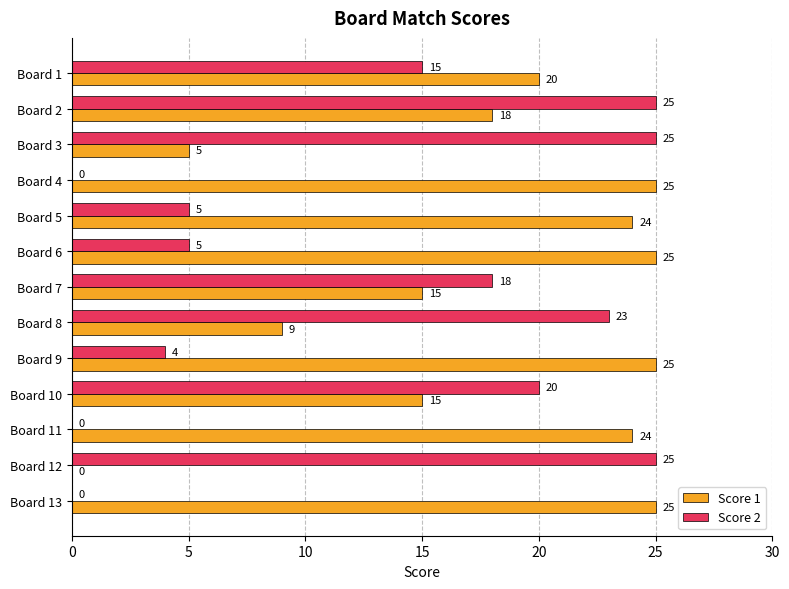

What is the sum of all Score 2 values?

165